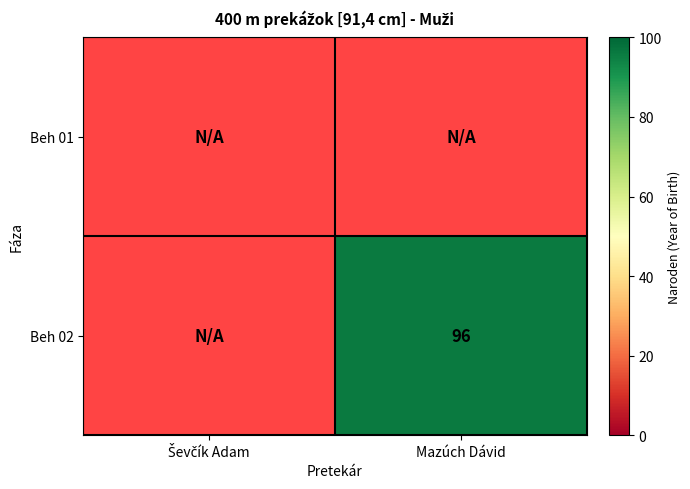

Rank the series at Ševčík Adam from highest to lowest value.

Beh 01, Beh 02